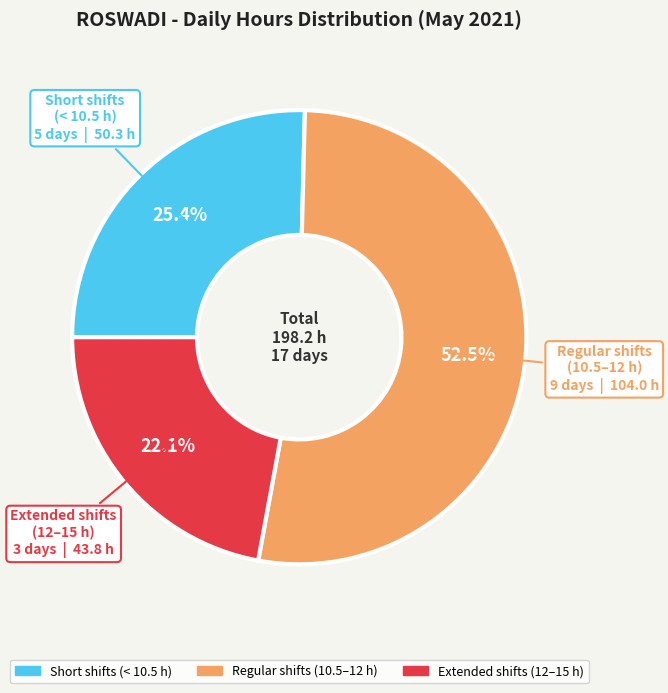

Does any single category account for the majority?

Yes